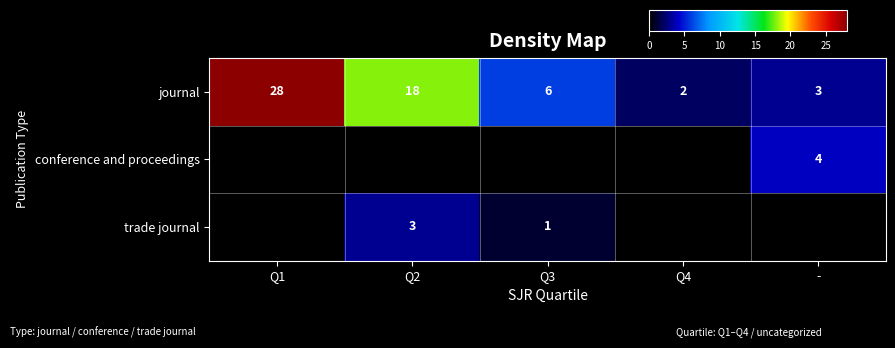

How many distinct data groups are displayed?

3